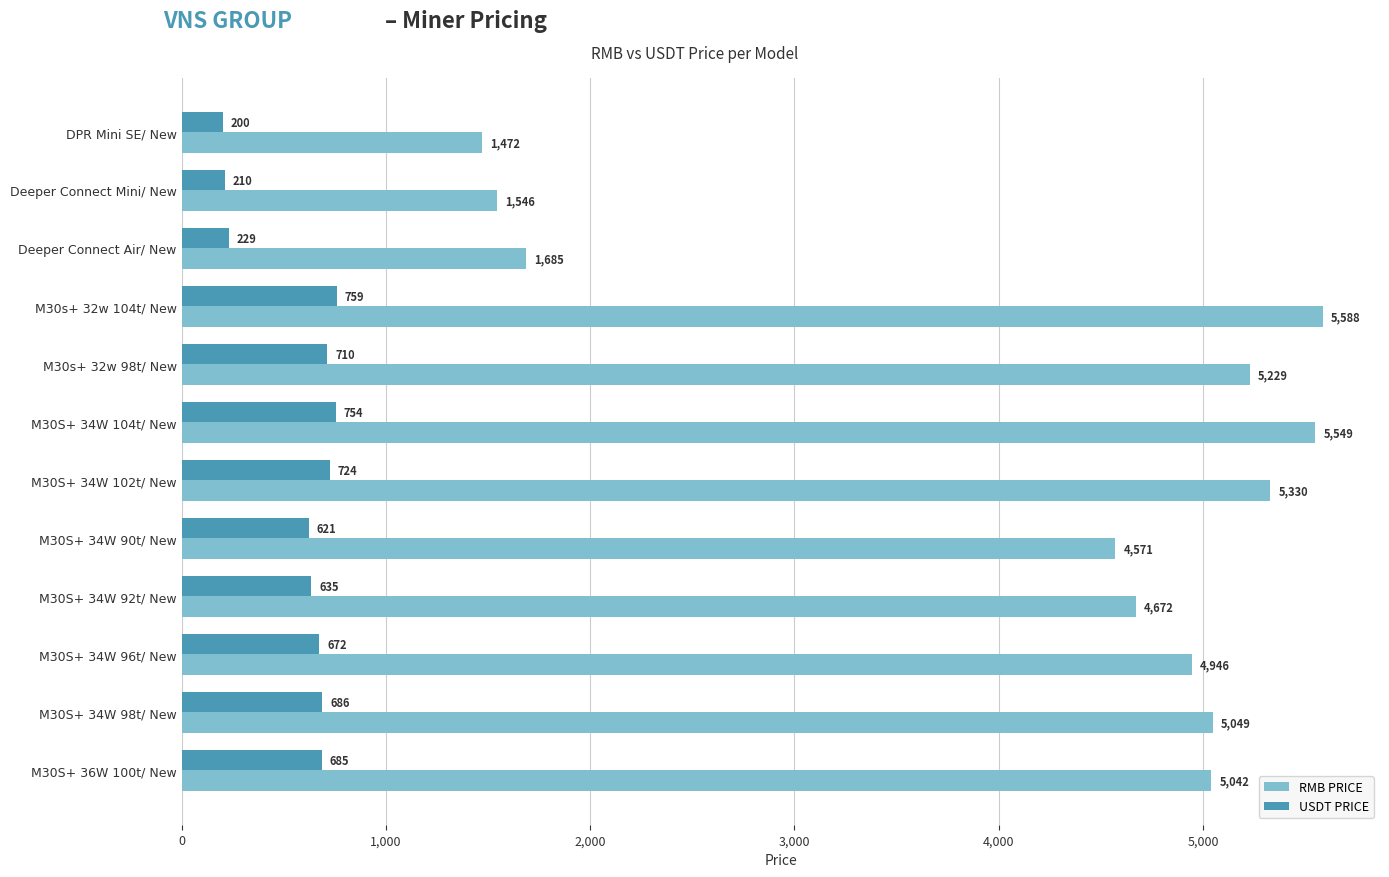

What is the spread (max minus min) of values at M30S+ 34W 98t/ New?

4363.0